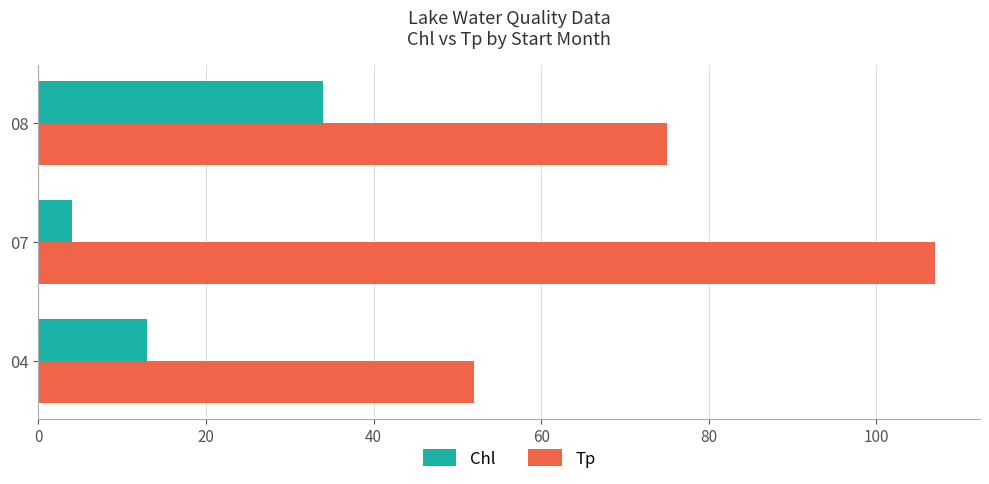

What is the difference between the second highest and minimum values in the Chl series?

9